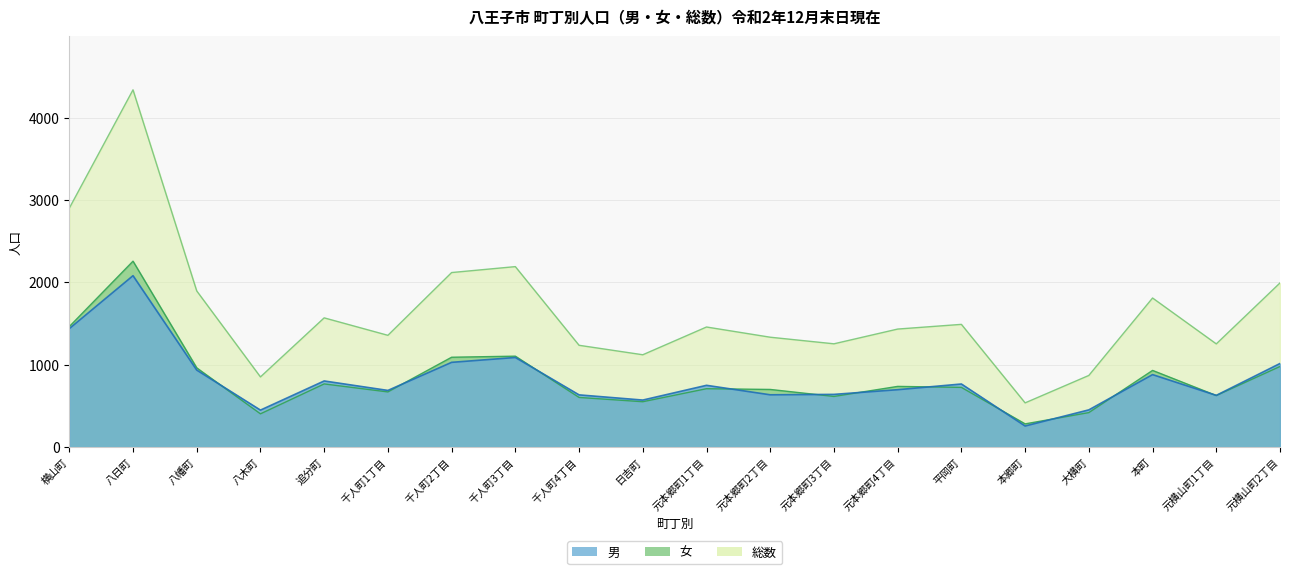

What is the difference between the 男 values at 八木町 and 大横町?

3